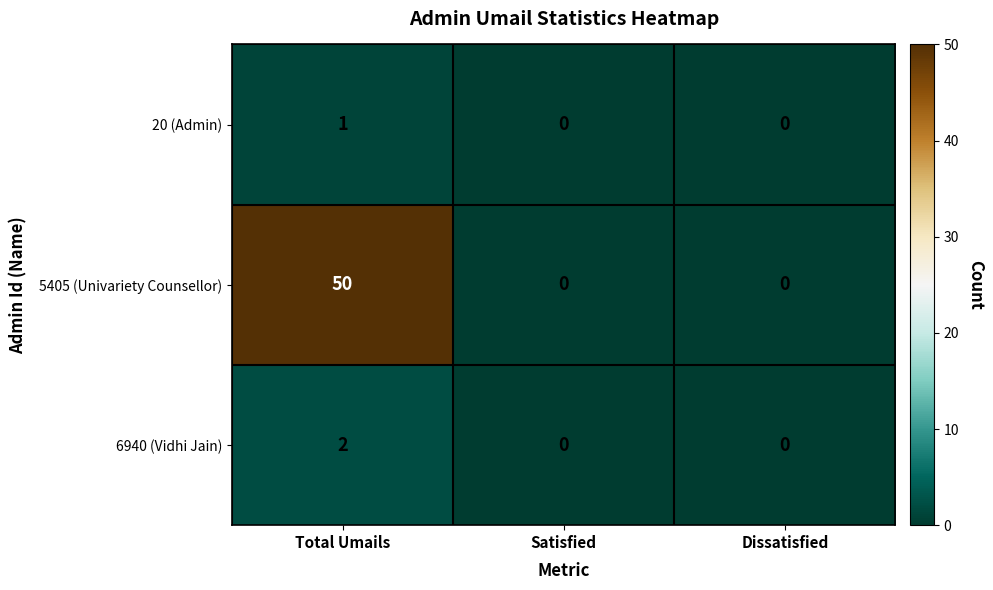

What is the maximum value shown in the chart?

50